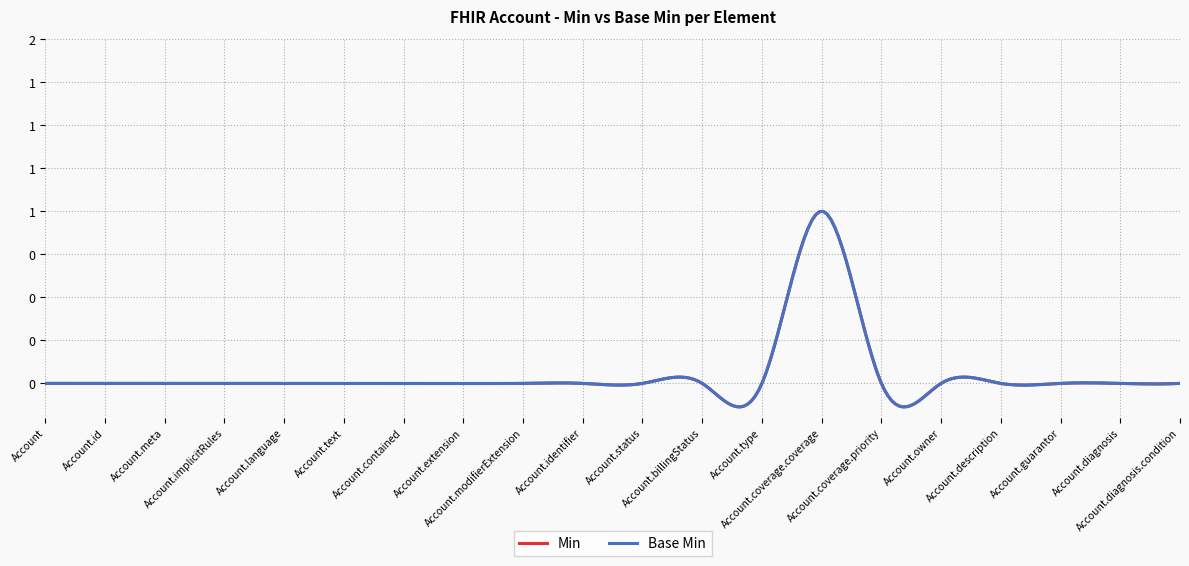

Which series has the largest total across all categories?

Min